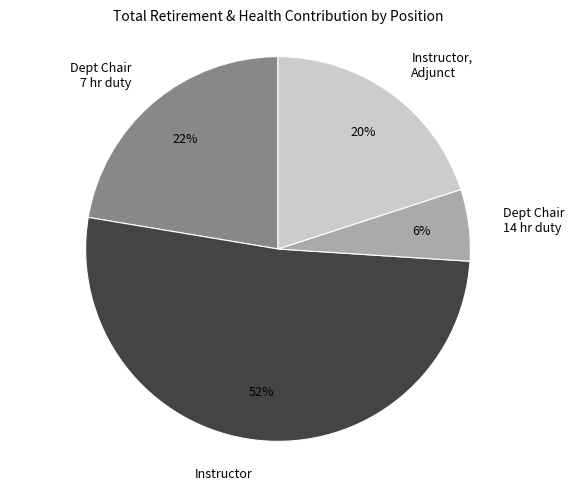

Between Dept Chair 14 hr duty and Instructor, which is larger?

Instructor